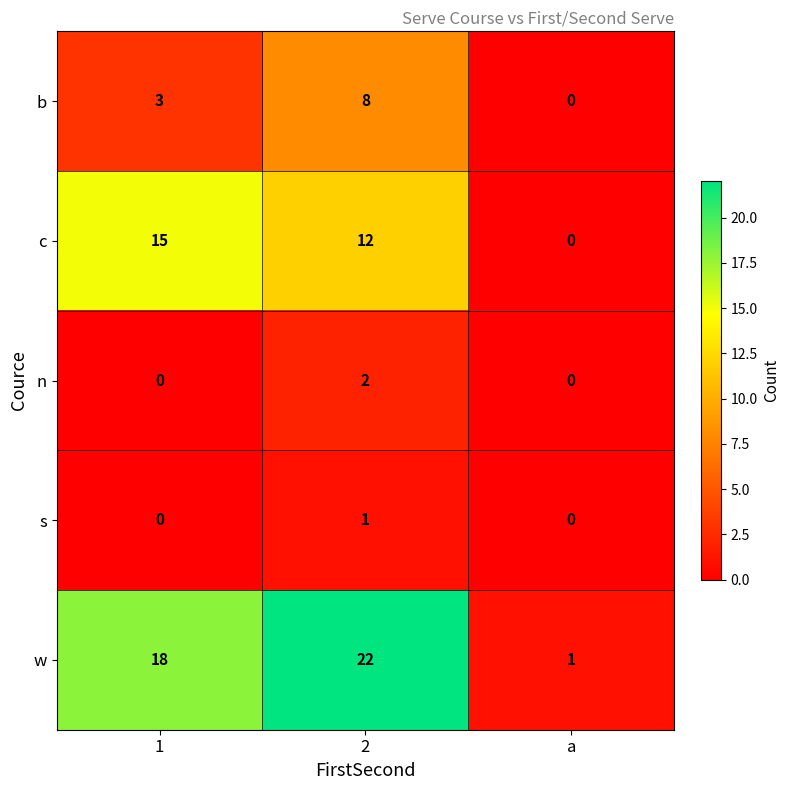

Reading left to right, transcribe all the data shown in this chart.

b: 1=3	2=8	a=0
c: 1=15	2=12	a=0
n: 1=0	2=2	a=0
s: 1=0	2=1	a=0
w: 1=18	2=22	a=1